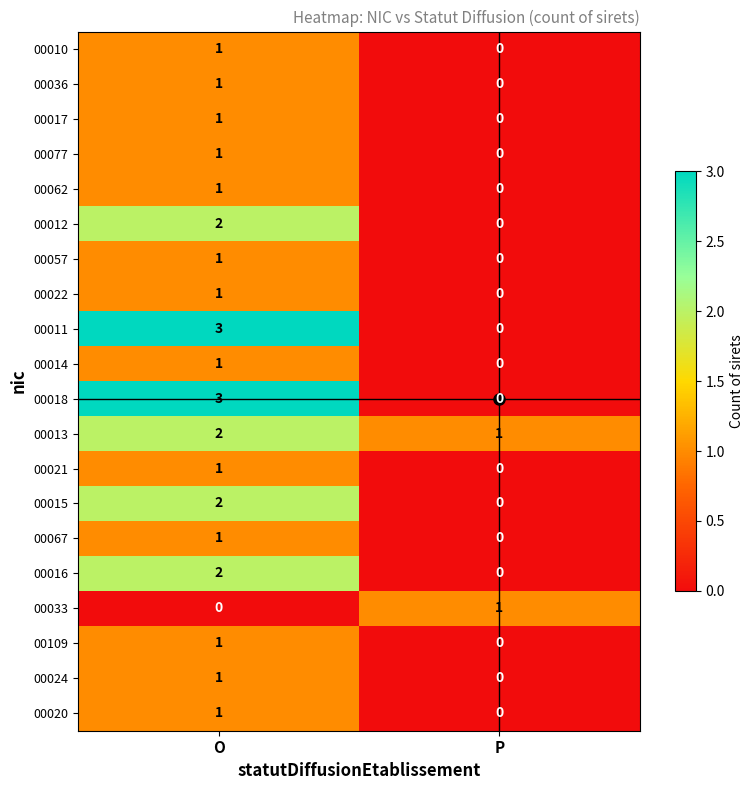

Which label corresponds to the largest value in the chart?

O